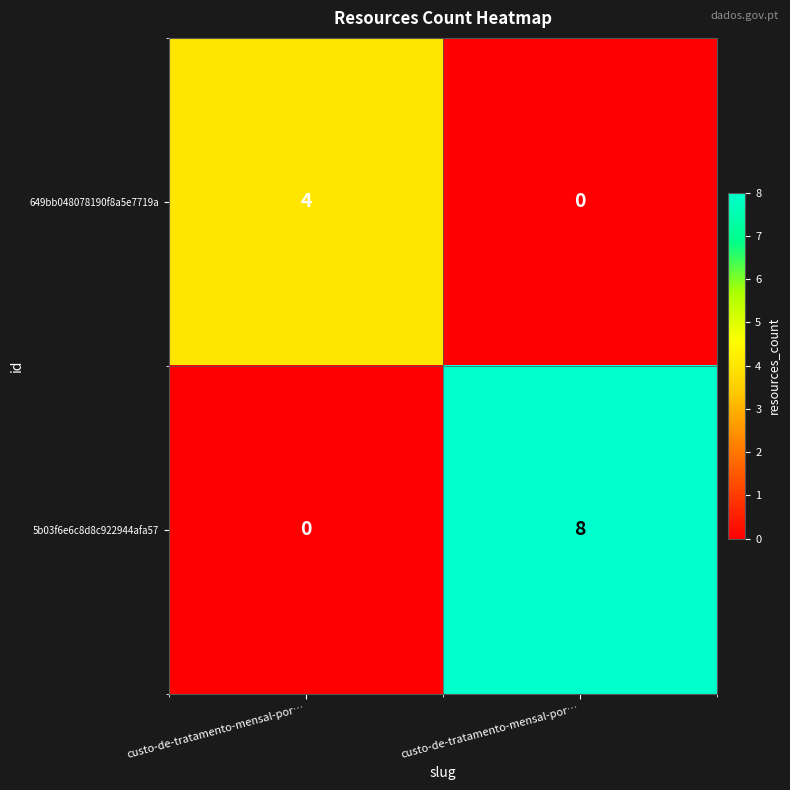

How many values in the 5b03f6e6c8d8c922944afa57 series are below 8?

1